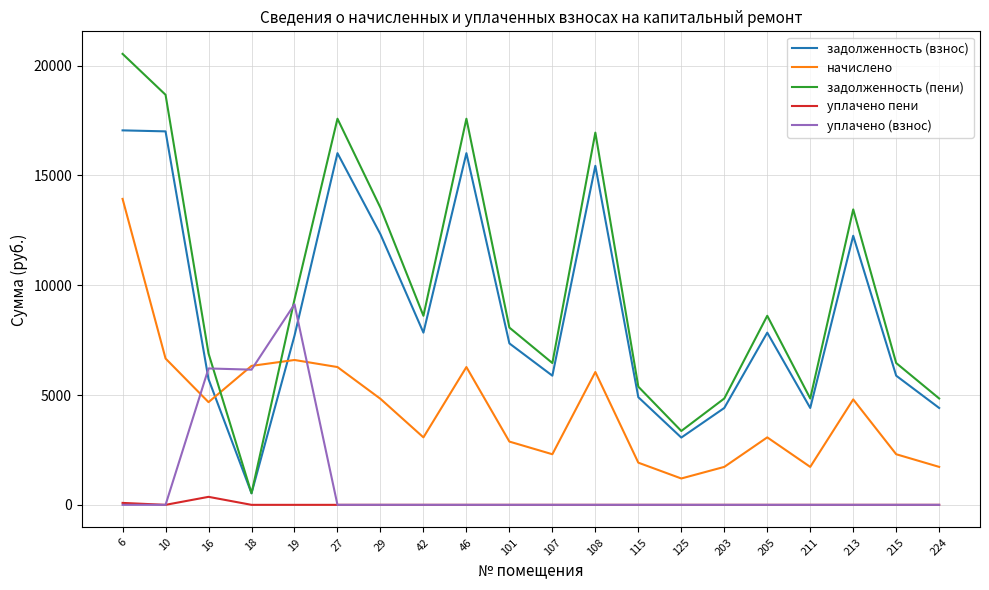

Is this an area chart (filled region under the line)?

No